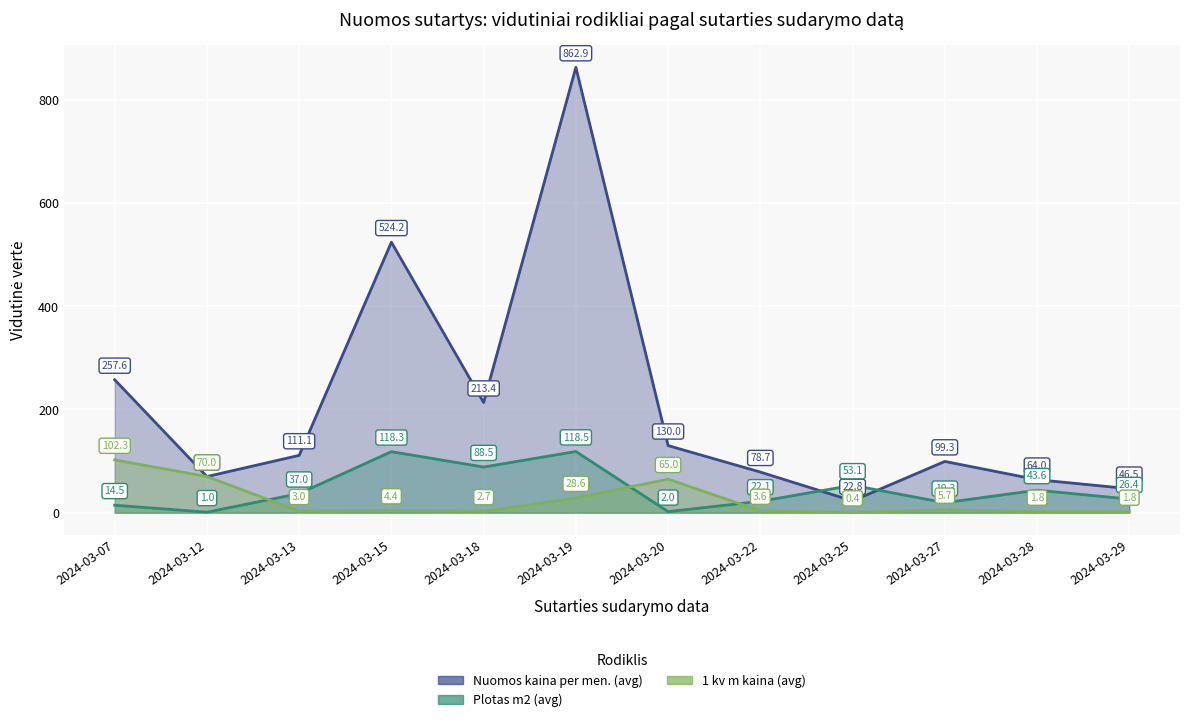

What is the spread (max minus min) of values at 2024-03-07?

243.1